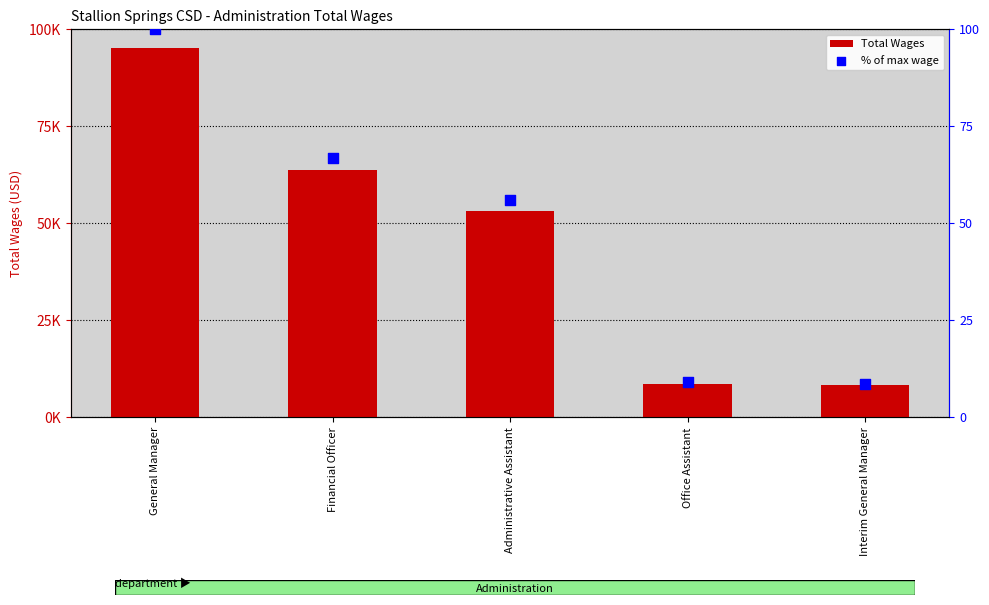

Which series contains the lowest Y value?

% of max wage